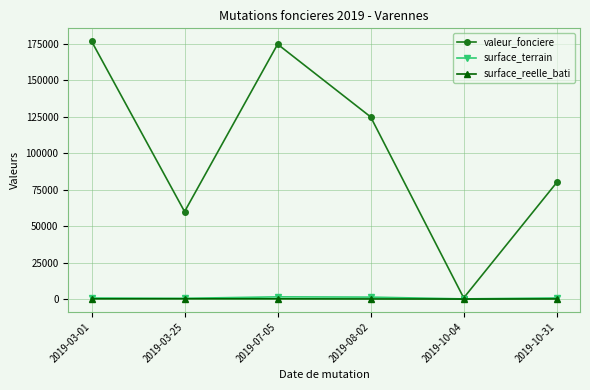

True or false: surface_reelle_bati and surface_terrain cross at least once.

False